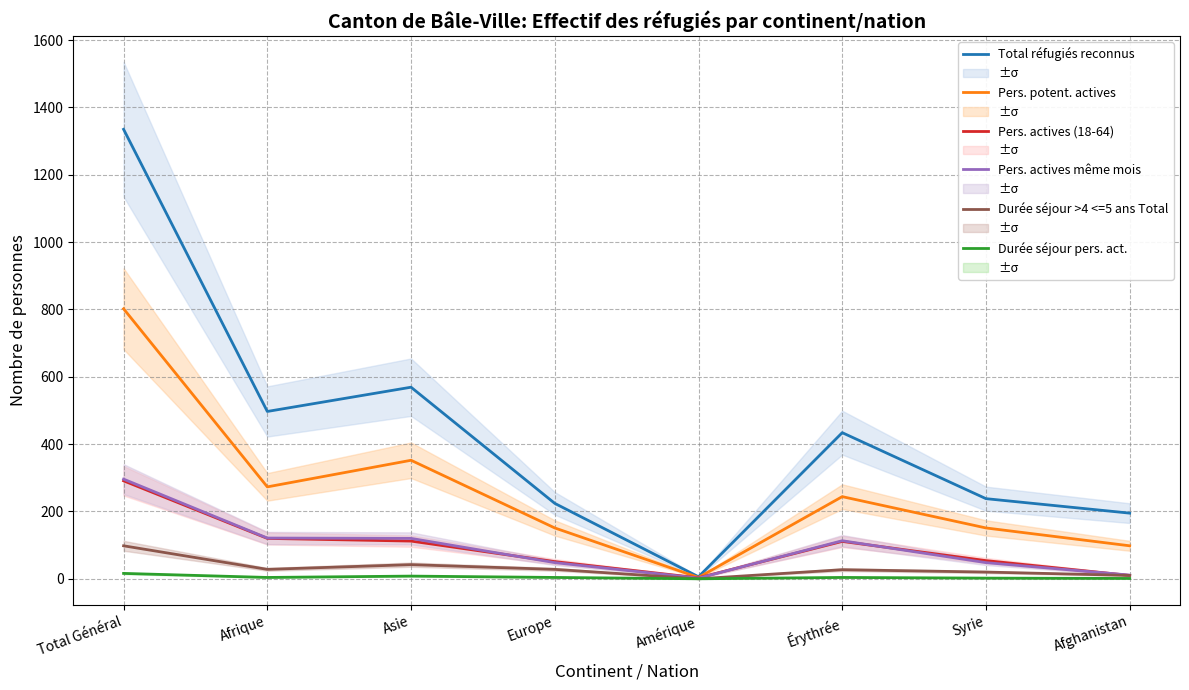

Which series has the largest total across all categories?

Total réfugiés reconnus